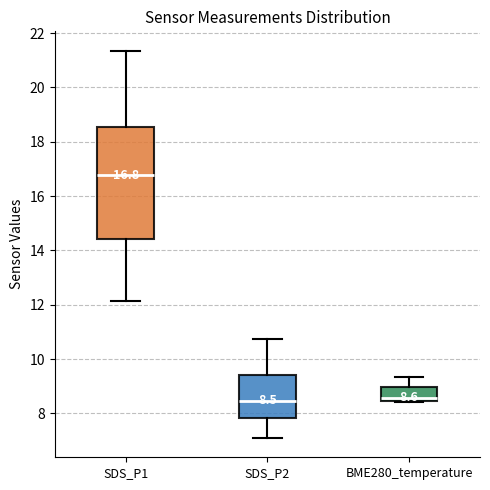

Which box is the tallest, from its lower edge to its upper edge?

SDS_P1